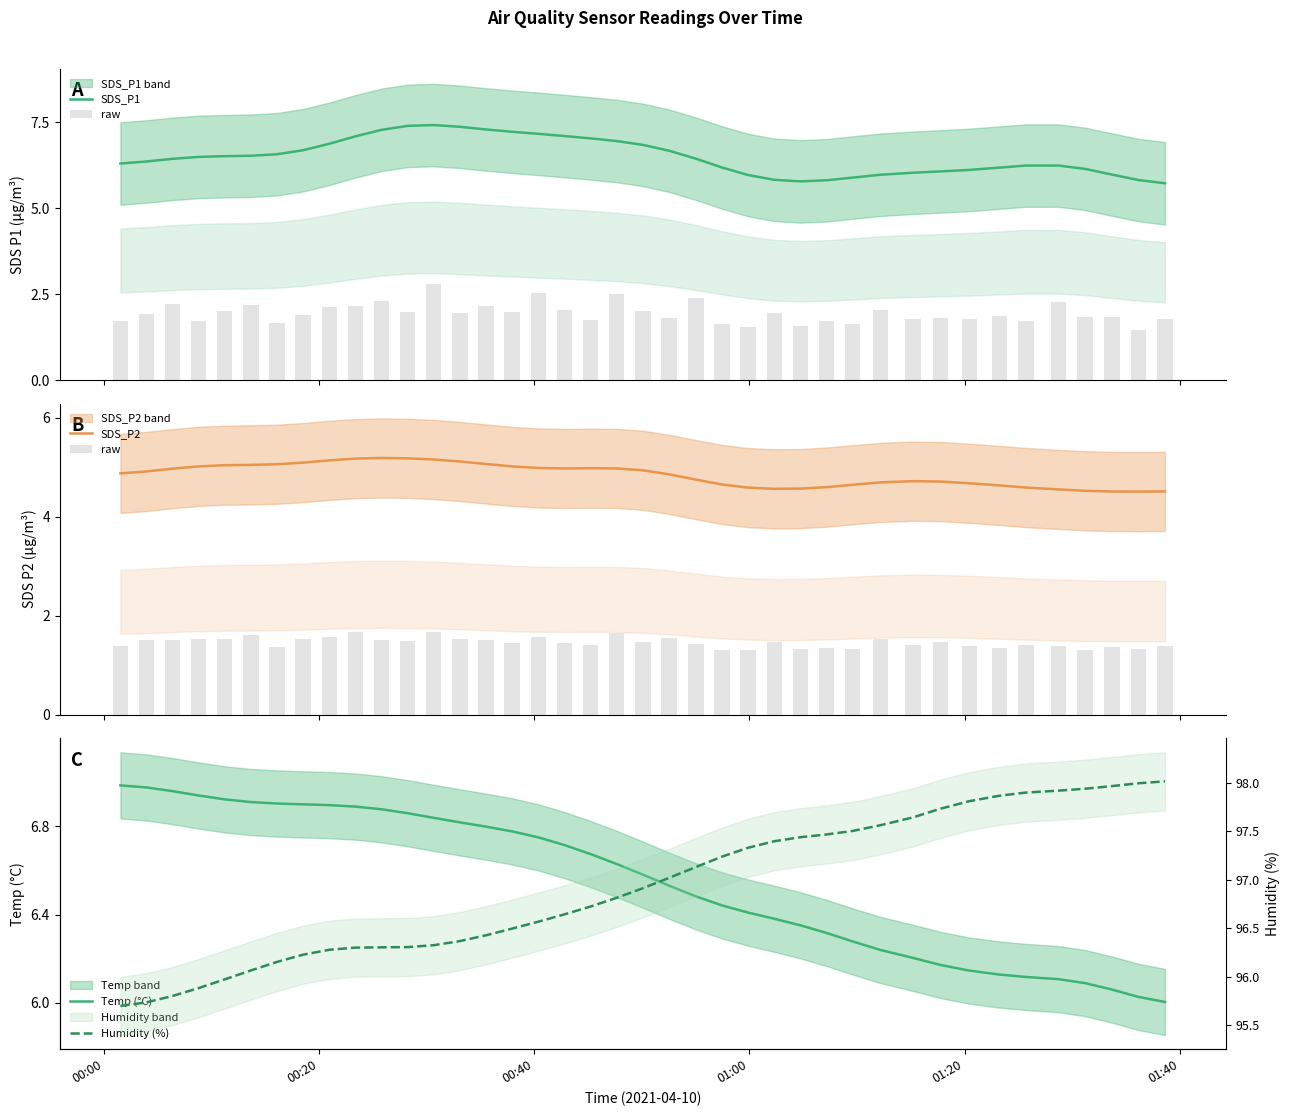

What is the maximum value for SDS_P2?

5.2